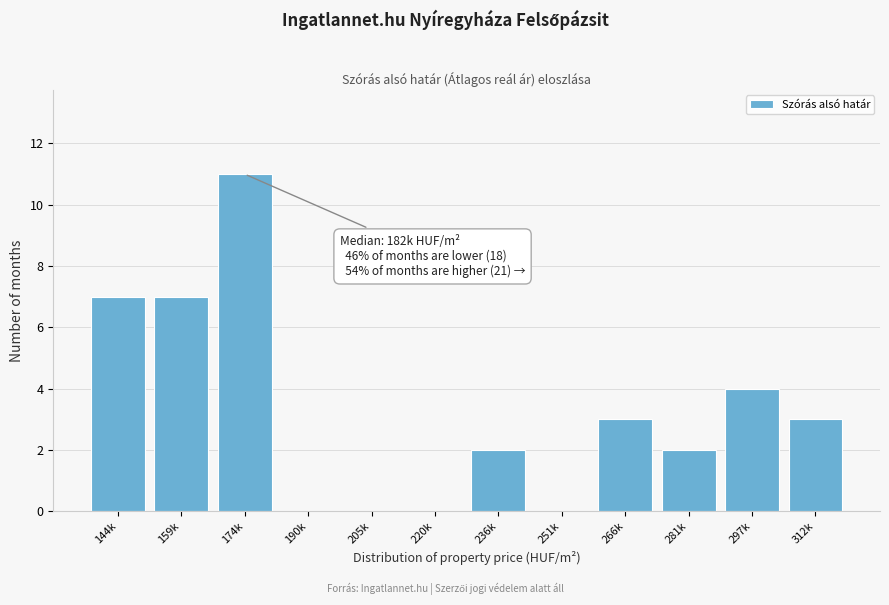

Reading left to right, extract all data points from this chart.

144k=7	159k=7	174k=11	190k=0	205k=0	220k=0	236k=2	251k=0	266k=3	281k=2	297k=4	312k=3